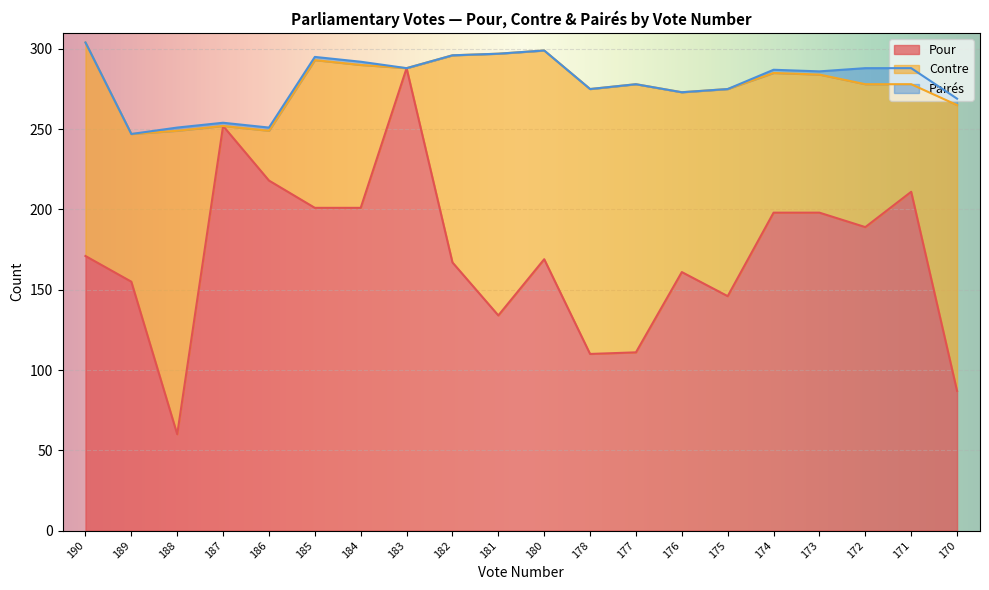

What is the difference between the maximum and minimum values in the Contre series?

189